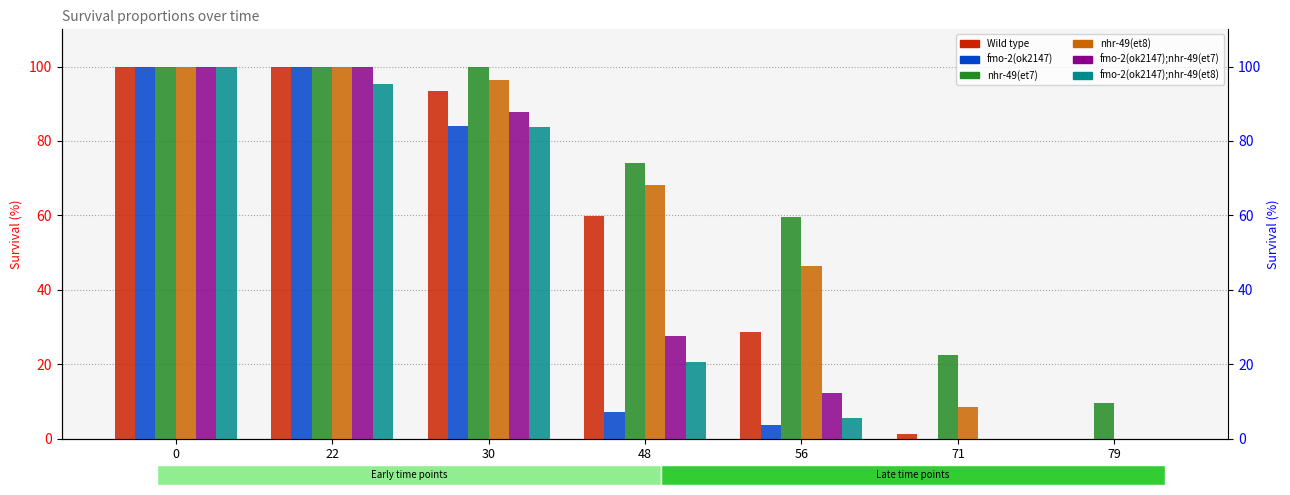

Rank the series by their maximum value, from lowest to highest.

Wild type, fmo-2(ok2147), nhr-49(et7), nhr-49(et8), fmo-2(ok2147);nhr-49(et7), fmo-2(ok2147);nhr-49(et8)